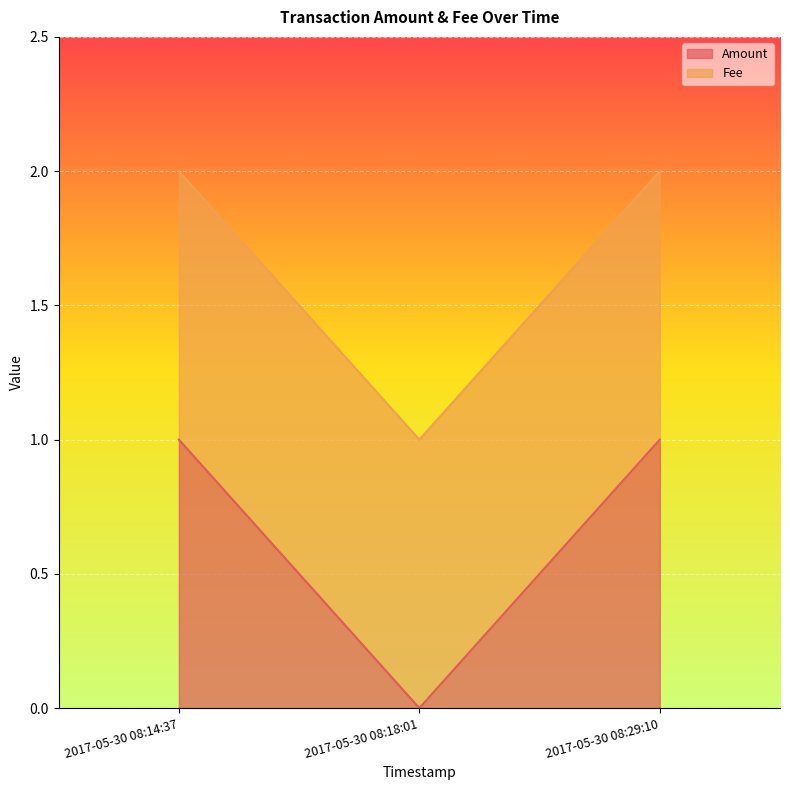

Is it true that Amount equals 1 at 2017-05-30 08:14:37?

True